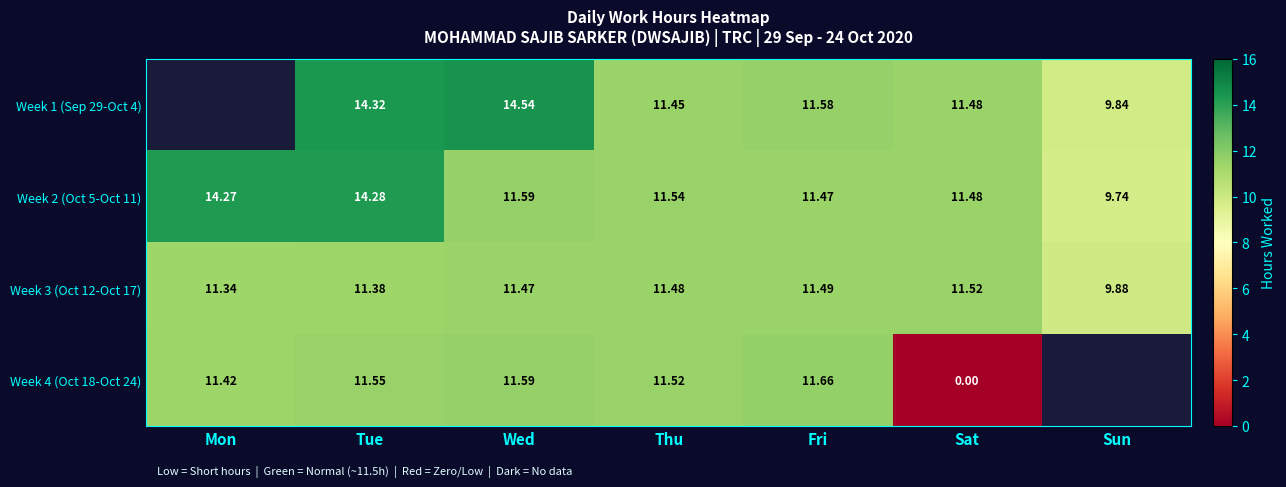

List the labels in order of Week 2 (Oct 5-Oct 11) value, largest first.

Tue, Mon, Wed, Thu, Sat, Fri, Sun